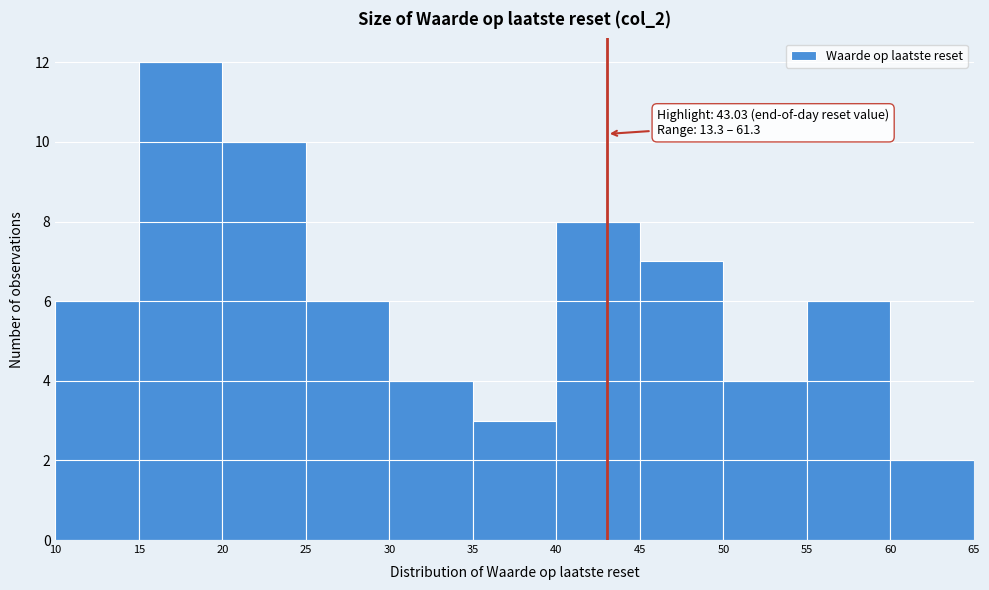

Over which range of the x-axis is the bar tallest?

15 to 20